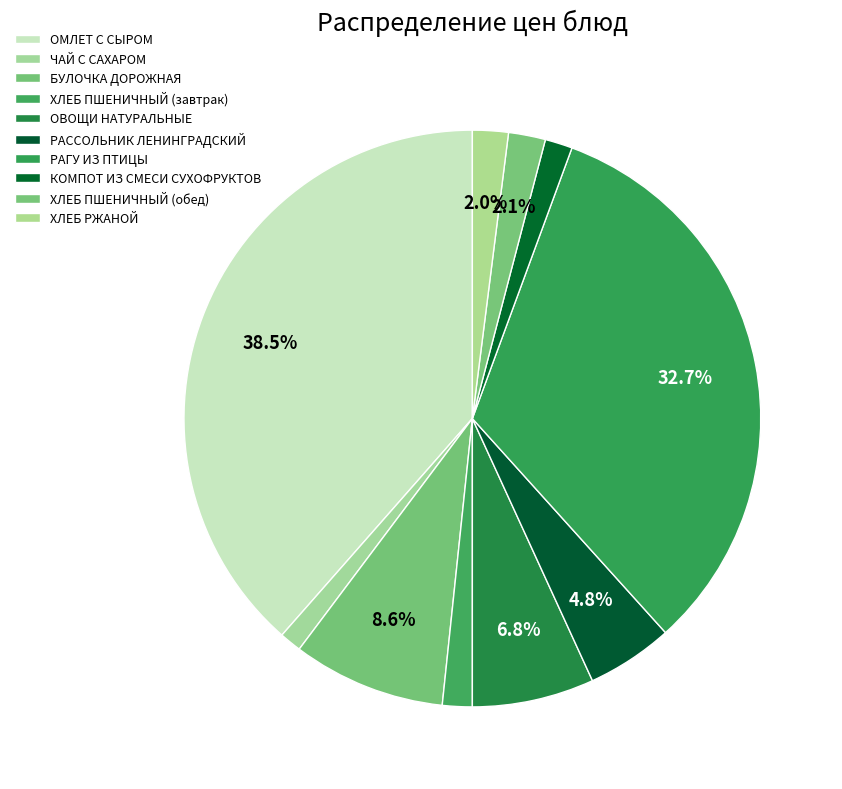

How many slices are in this pie chart?

10